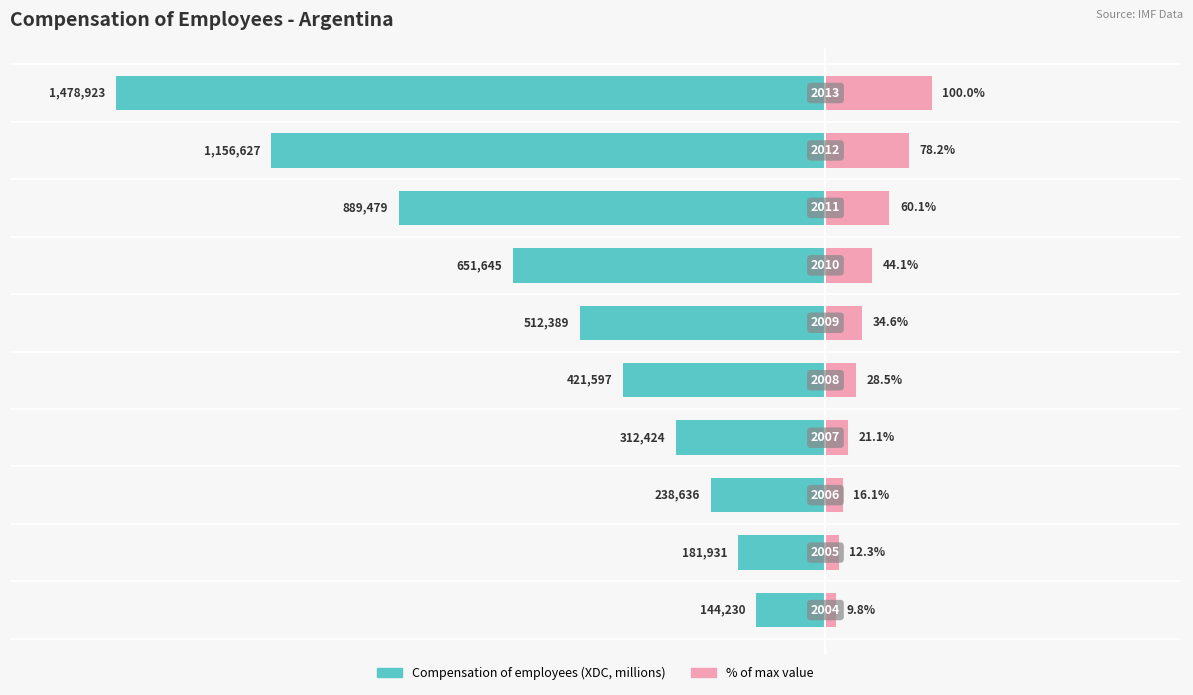

Which series has the largest total across all categories?

Compensation of employees (right)